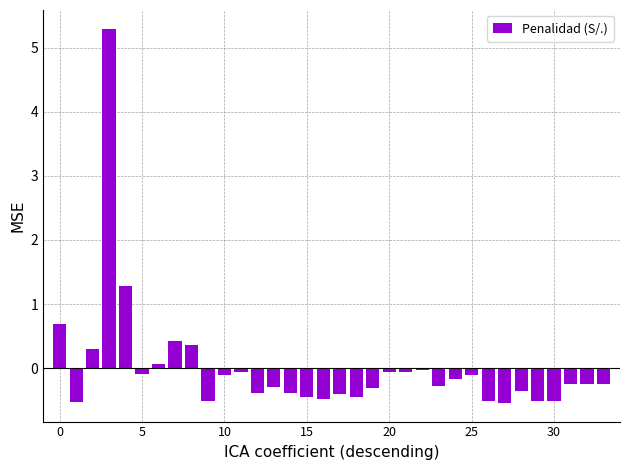

What is the greatest value displayed?

5.3